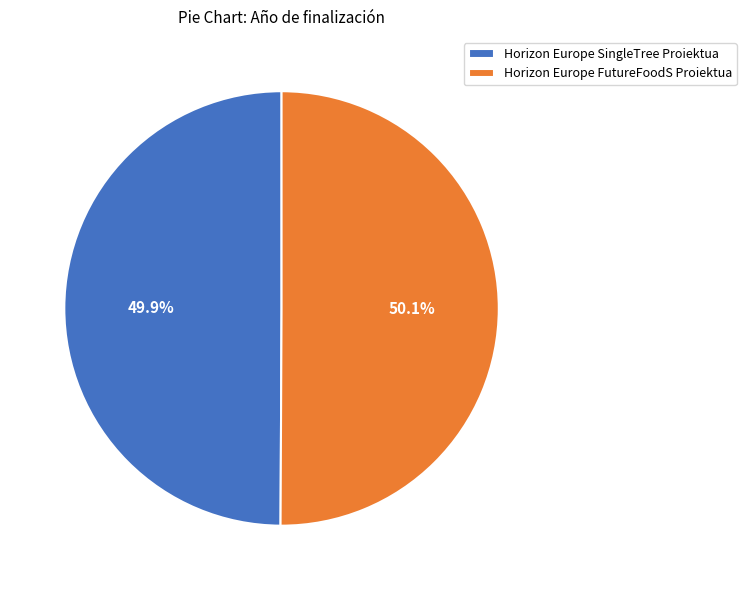

What is the ratio of the value at Horizon Europe FutureFoodS Proiektua to the value at Horizon Europe SingleTree Proiektua?

1.0